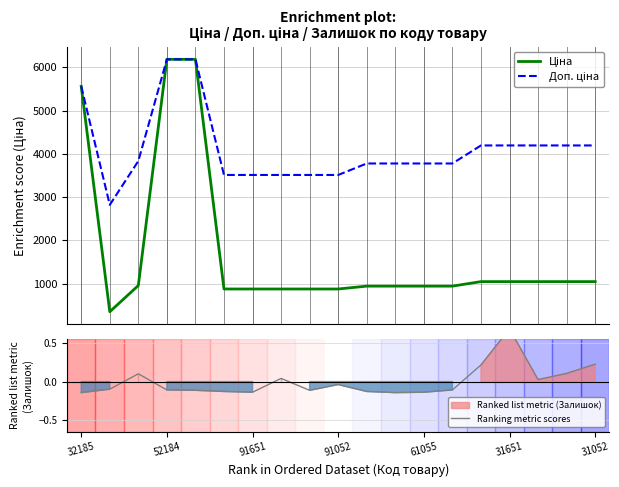

True or false: Ціна and Ranking metric scores intersect in this chart.

False